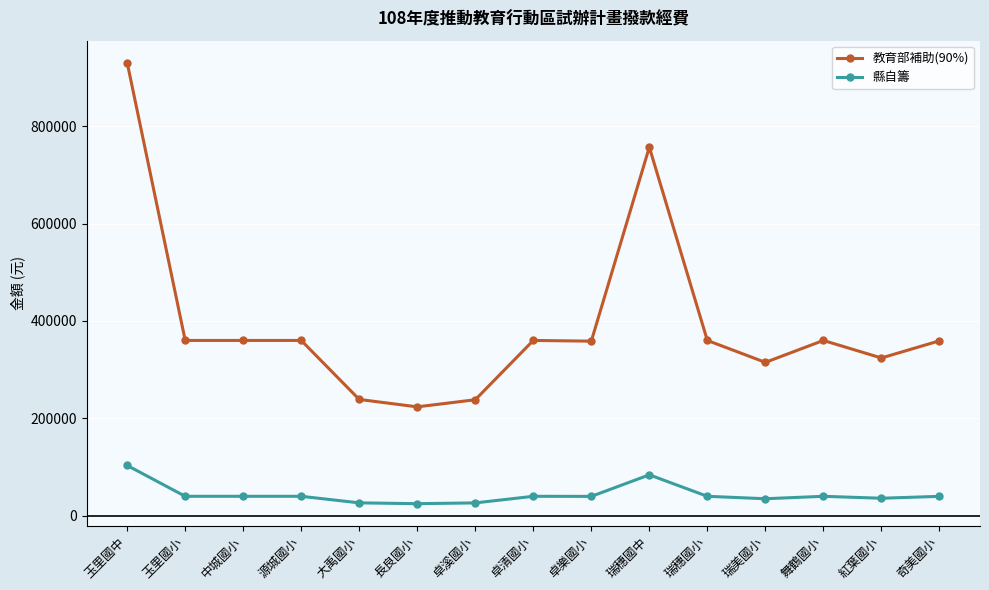

True or false: 教育部補助(90%) has more than 0 interior local peaks.

True